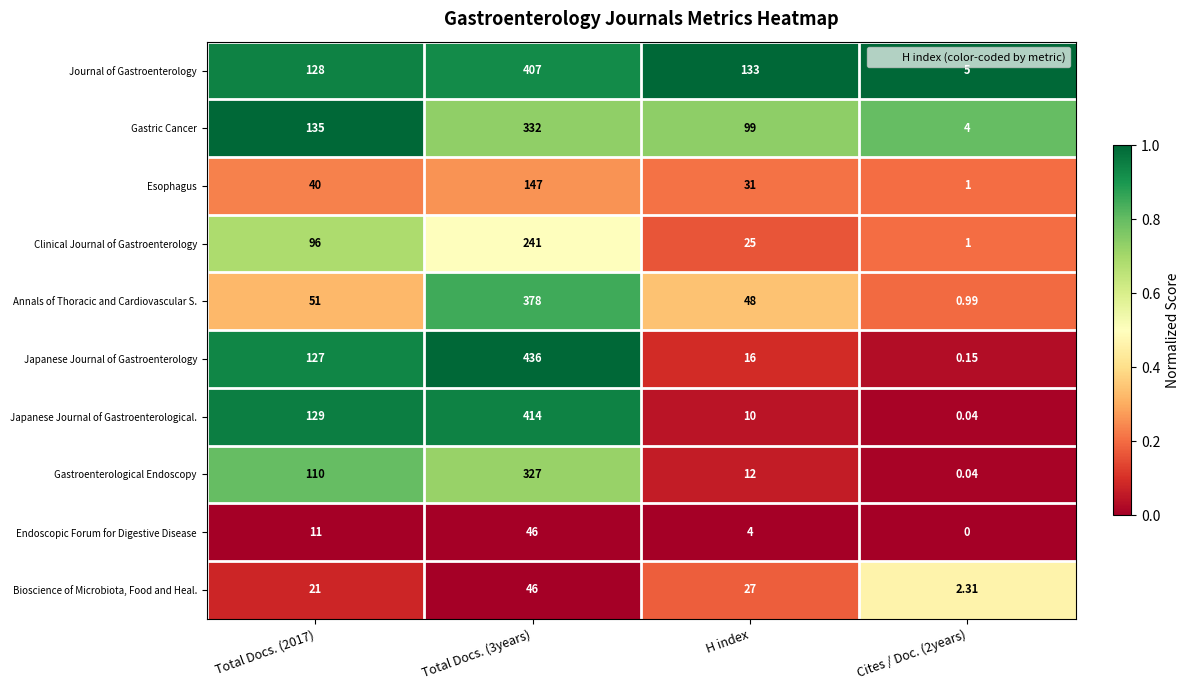

What is the greatest value displayed?

436.0